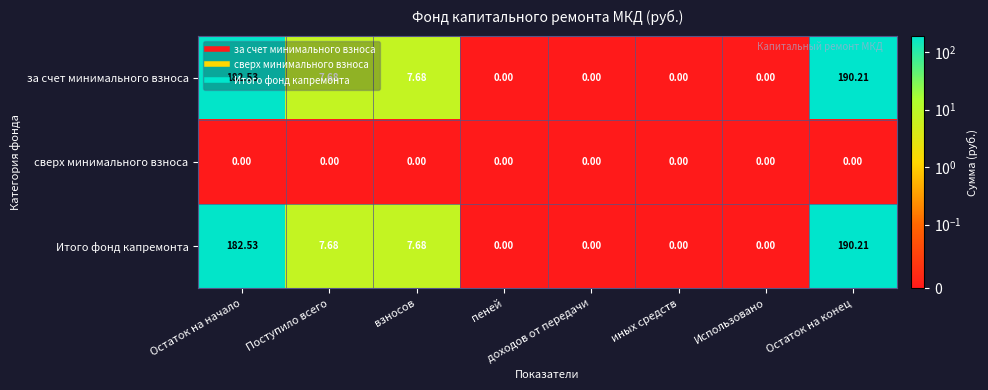

At which category is the sum across all series the highest?

Остаток на конец